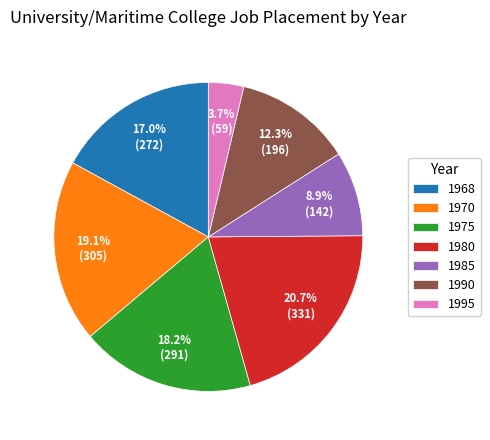

Which slice is the largest?

1980